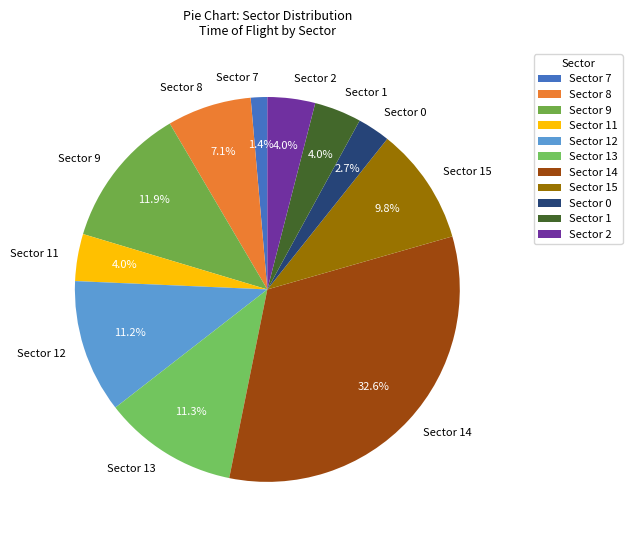

Is Sector 11 the majority of the pie?

No